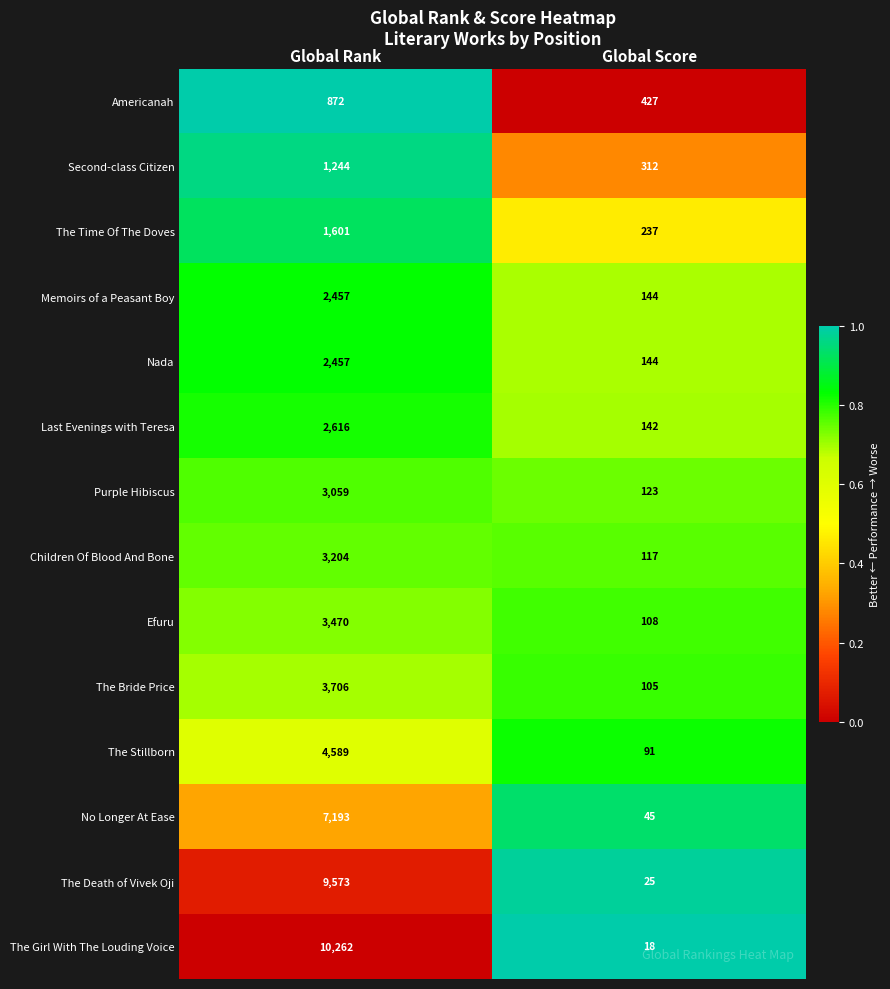

True or false: Purple Hibiscus has a value of 123 at Global Score.

True